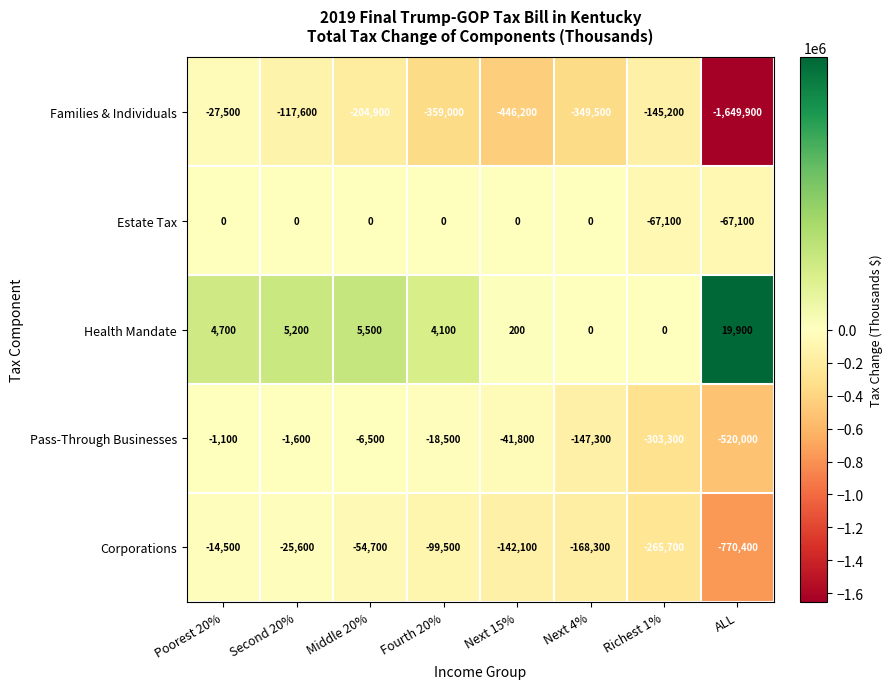

What is the approximate value of Corporations at Next 15%?

-142100